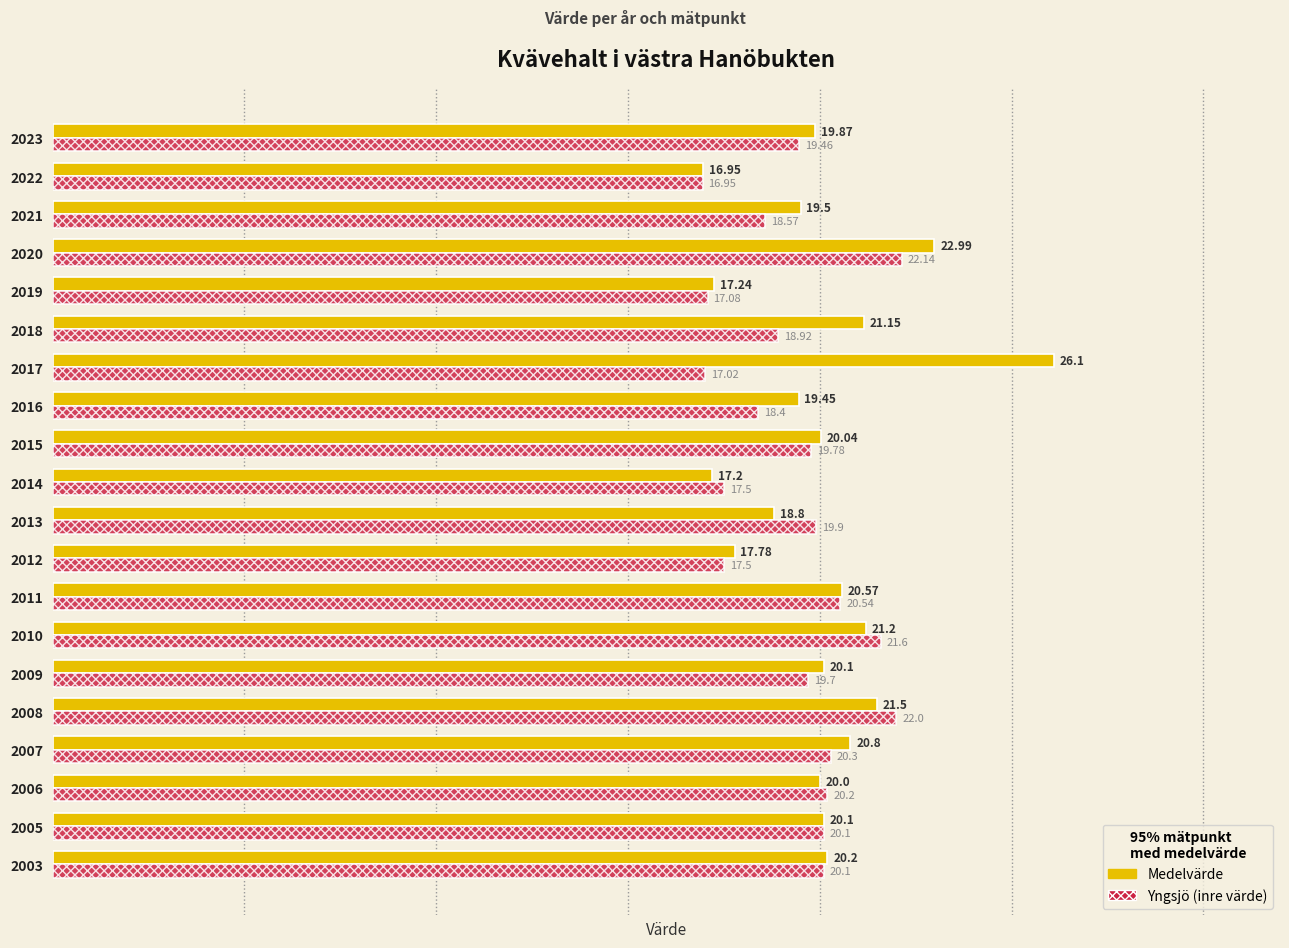

At which label is Yngsjö (inre värde) closest to 19?

2018